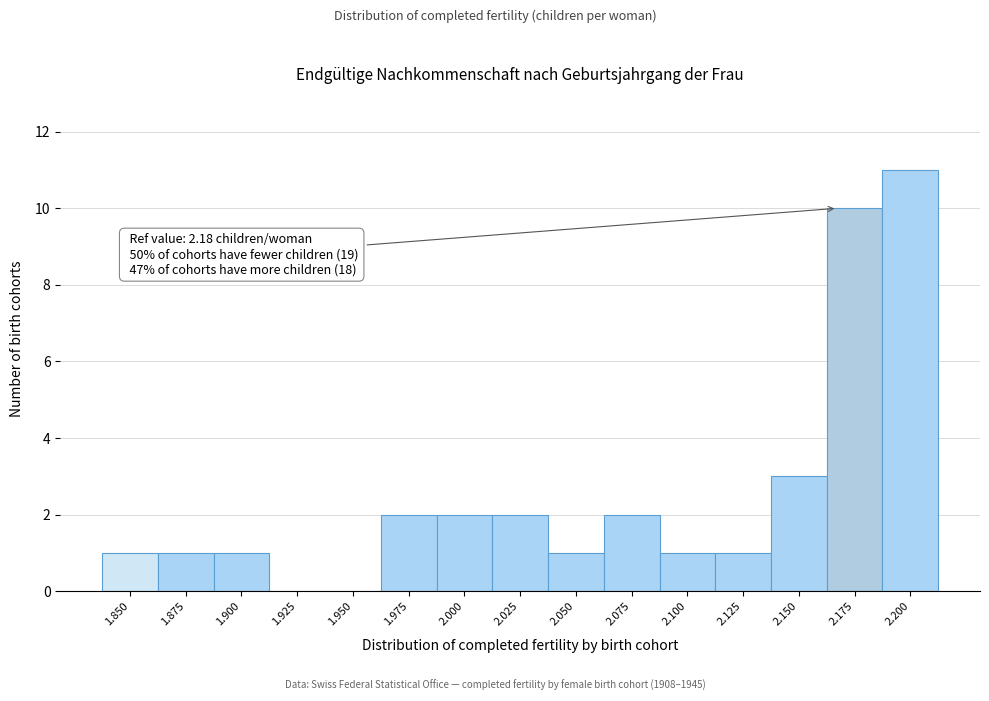

Reading left to right, transcribe all the data shown in this chart.

1.850=1	1.875=1	1.900=1	1.925=0	1.950=0	1.975=2	2.000=2	2.025=2	2.050=1	2.075=2	2.100=1	2.125=1	2.150=3	2.175=10	2.200=11